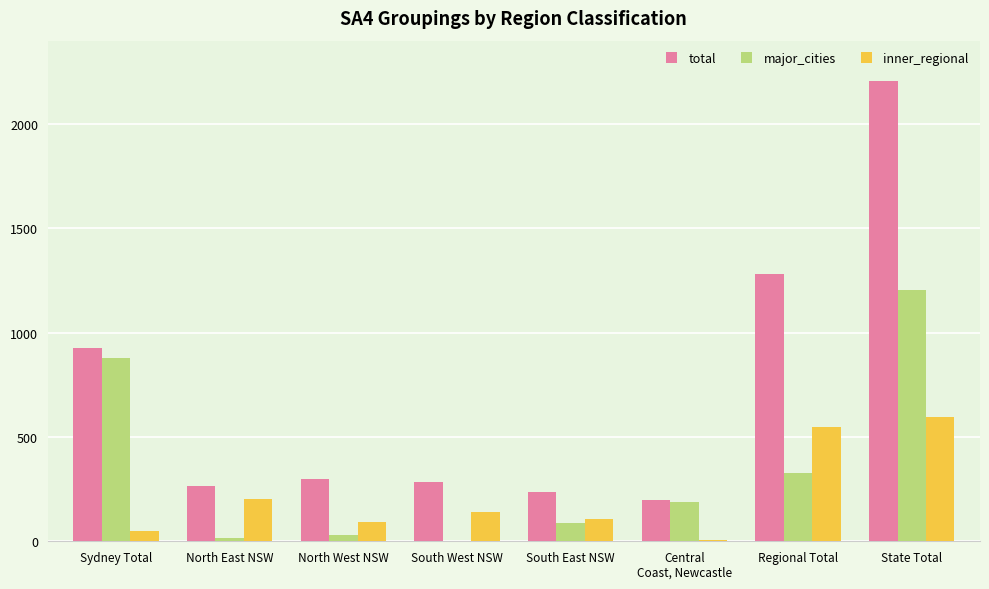

Which series changed the most between North East NSW and Regional Total?

total